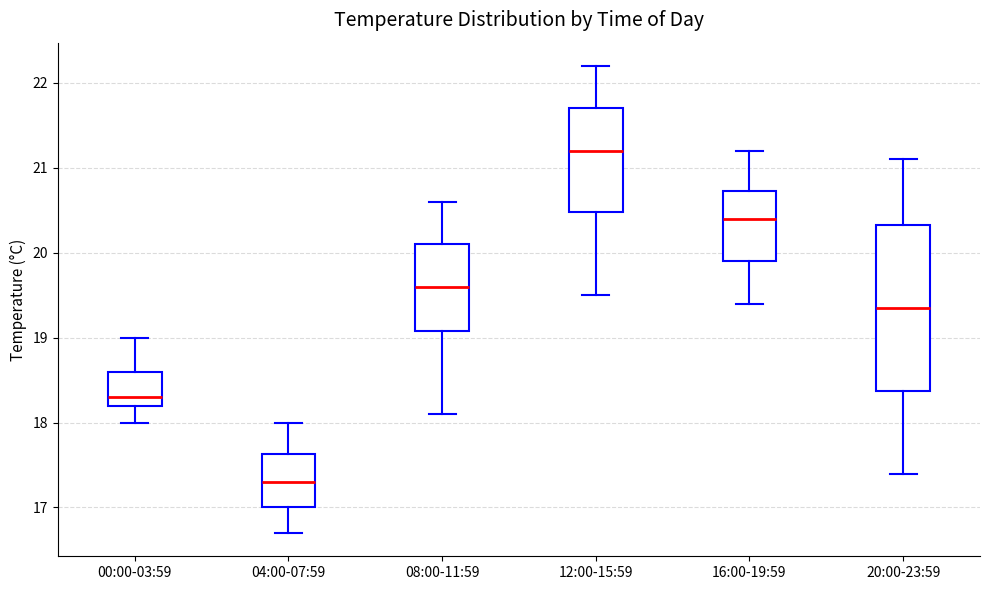

Which box has the lowest median line?

04:00-07:59